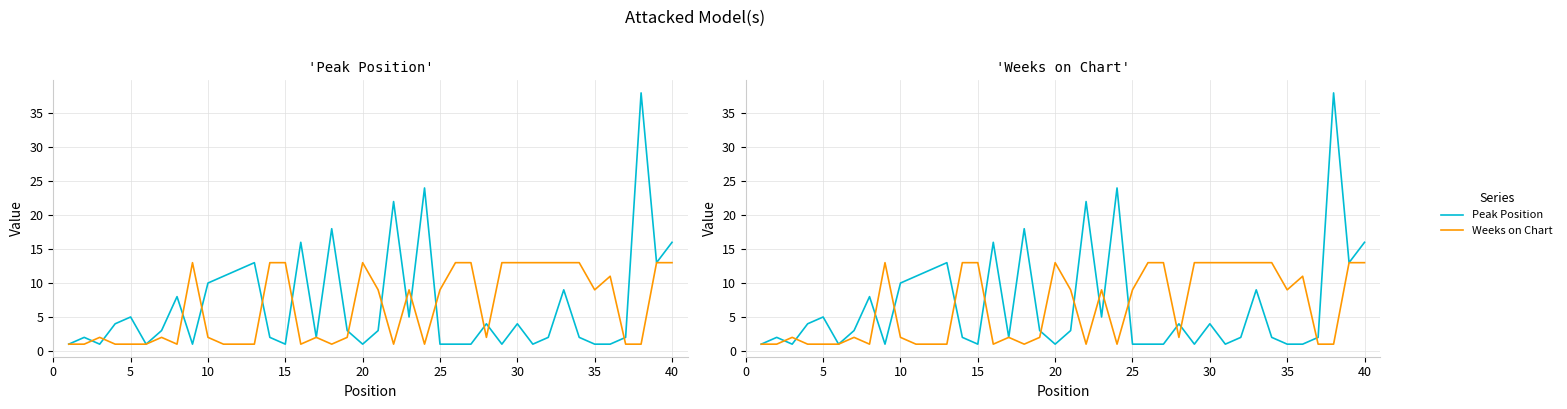

What is the highest value of the Weeks on Chart series?

13